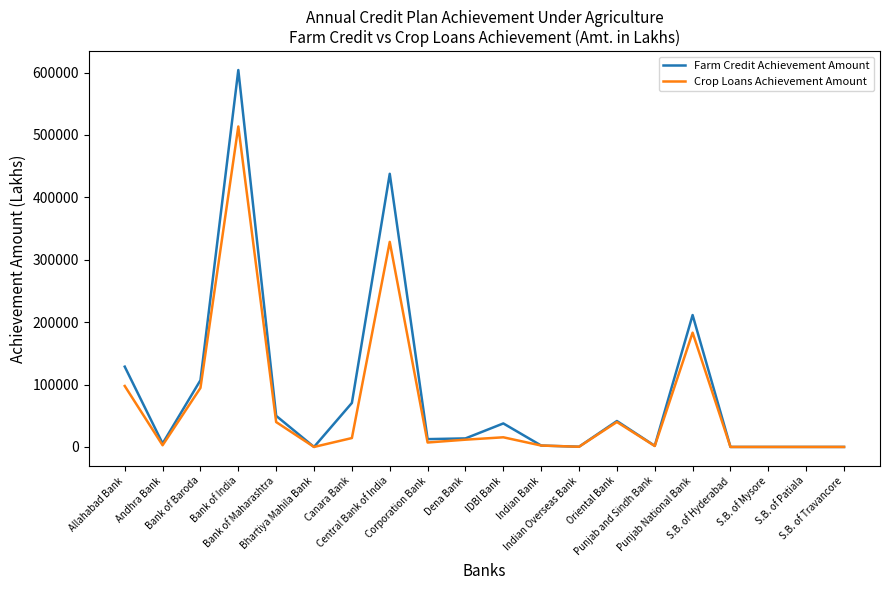

What is the highest value of the Farm Credit Achievement Amount series?

603959.0